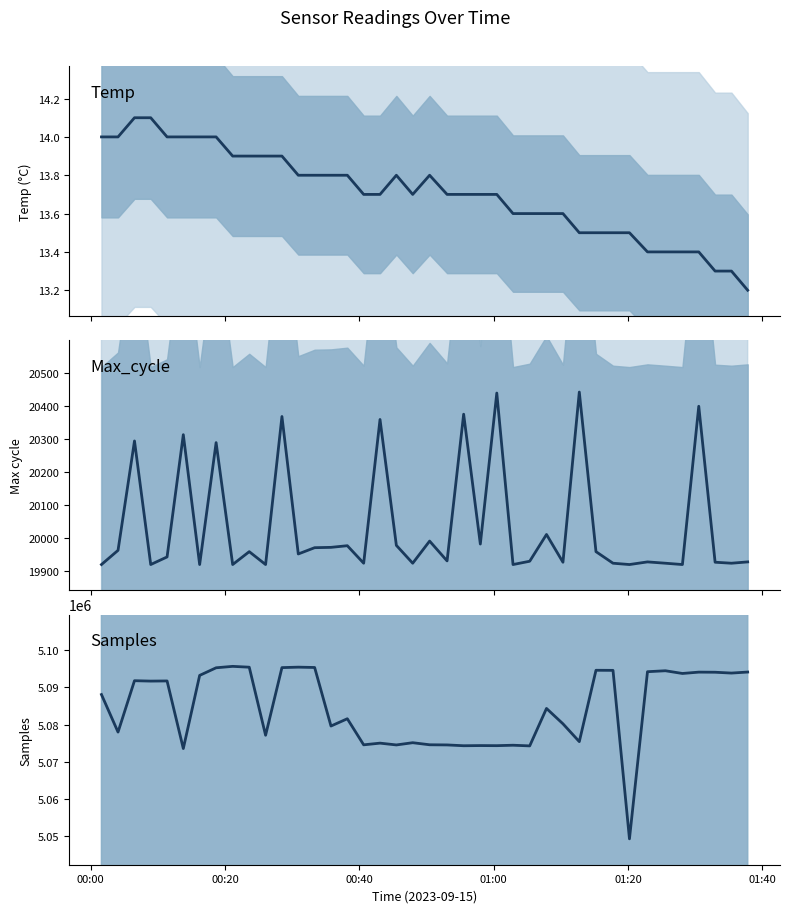

What are all the series names shown in the legend?

Temp, Max_cycle, Samples